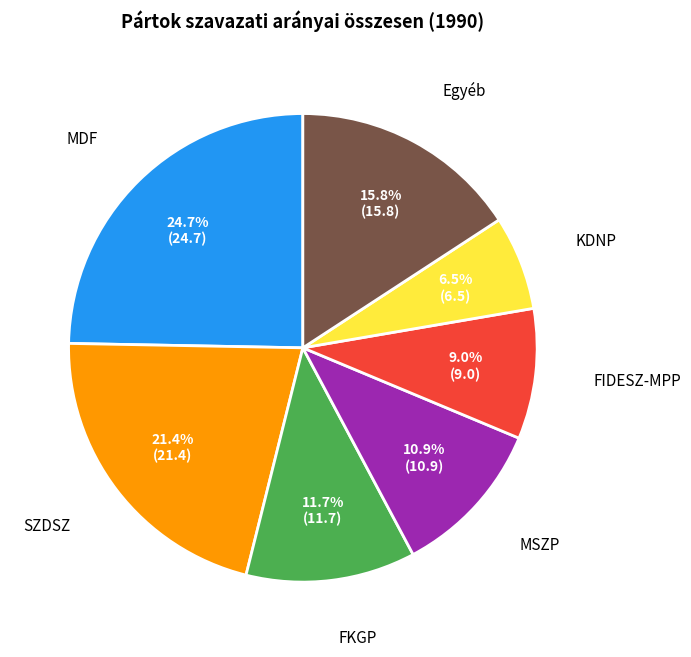

Is there a majority slice in this chart?

No